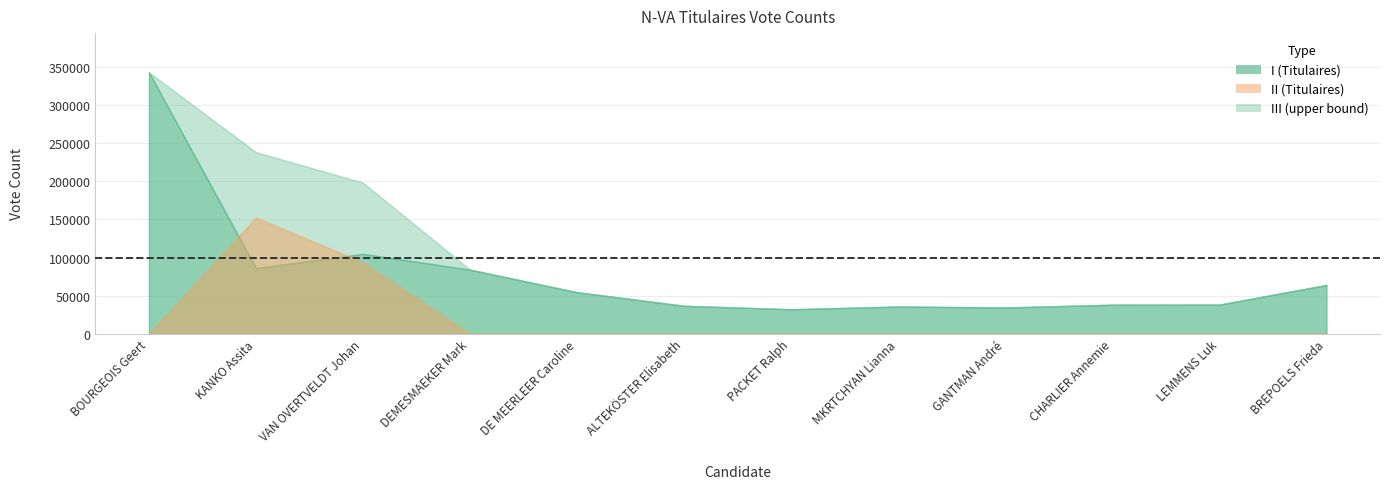

Does the chart have visible grid lines?

Yes